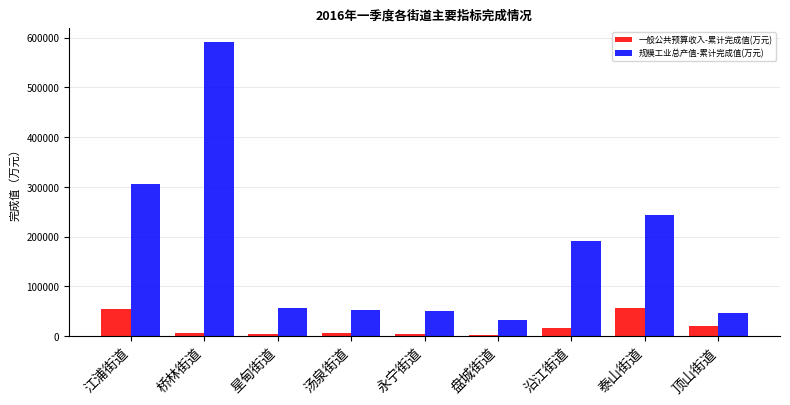

Which series has the widest spread of values?

规模工业总产值-累计完成值(万元)